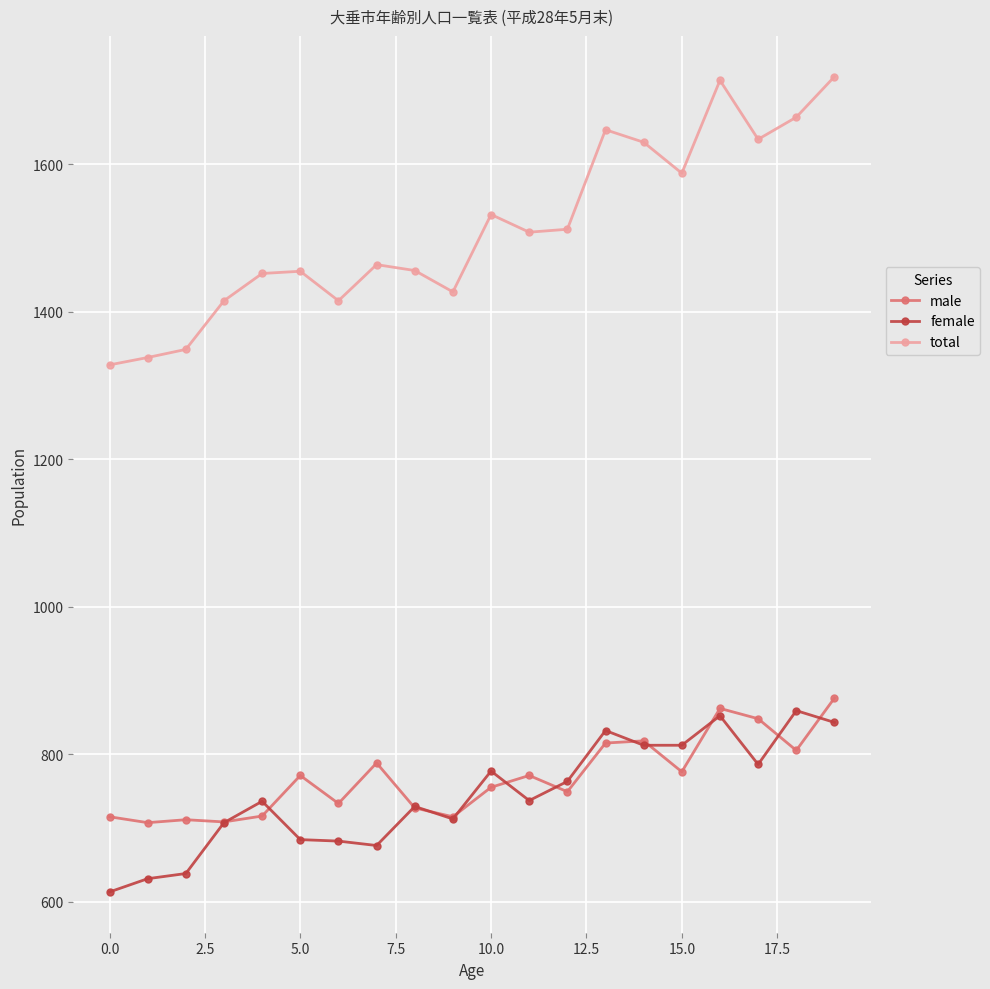

Which series has the largest total across all categories?

total